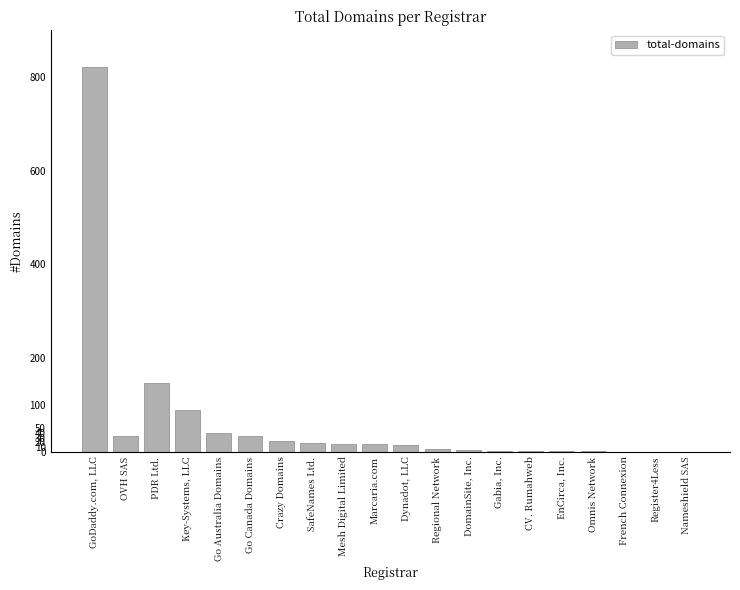

What is the sum of the values at Nameshield SAS and Go Australia Domains?

39